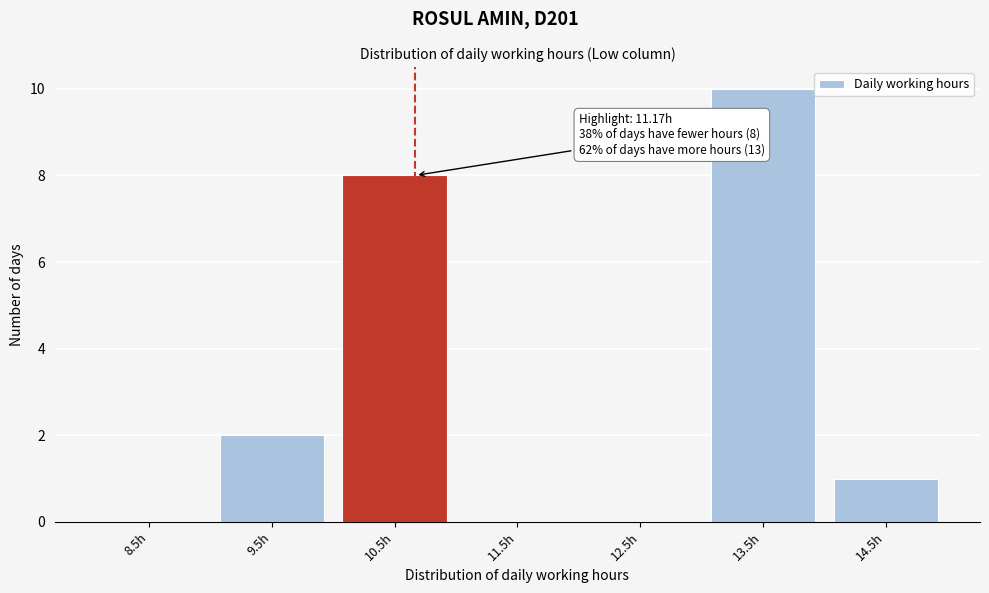

Reading right to left, what are all the values shown in this chart?

14.5h=1	13.5h=10	12.5h=0	11.5h=0	10.5h=8	9.5h=2	8.5h=0